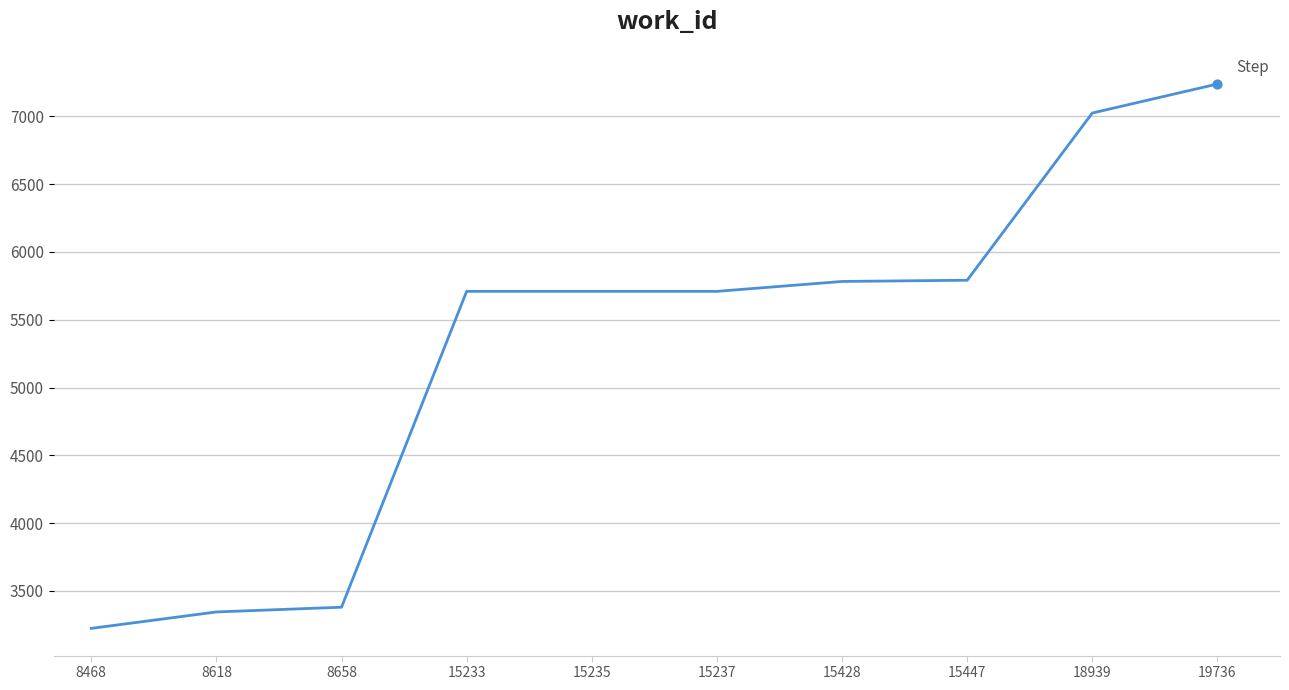

Approximately how many times larger is the value at 15447 compared to 19736?

0.8